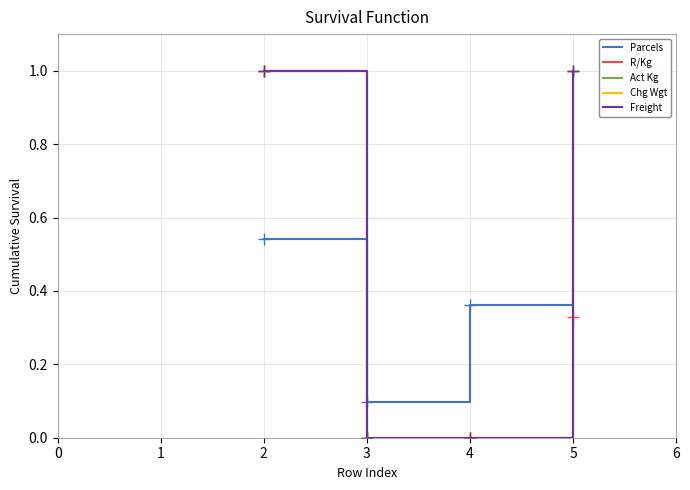

Does the chart display data point markers on the line(s)?

No